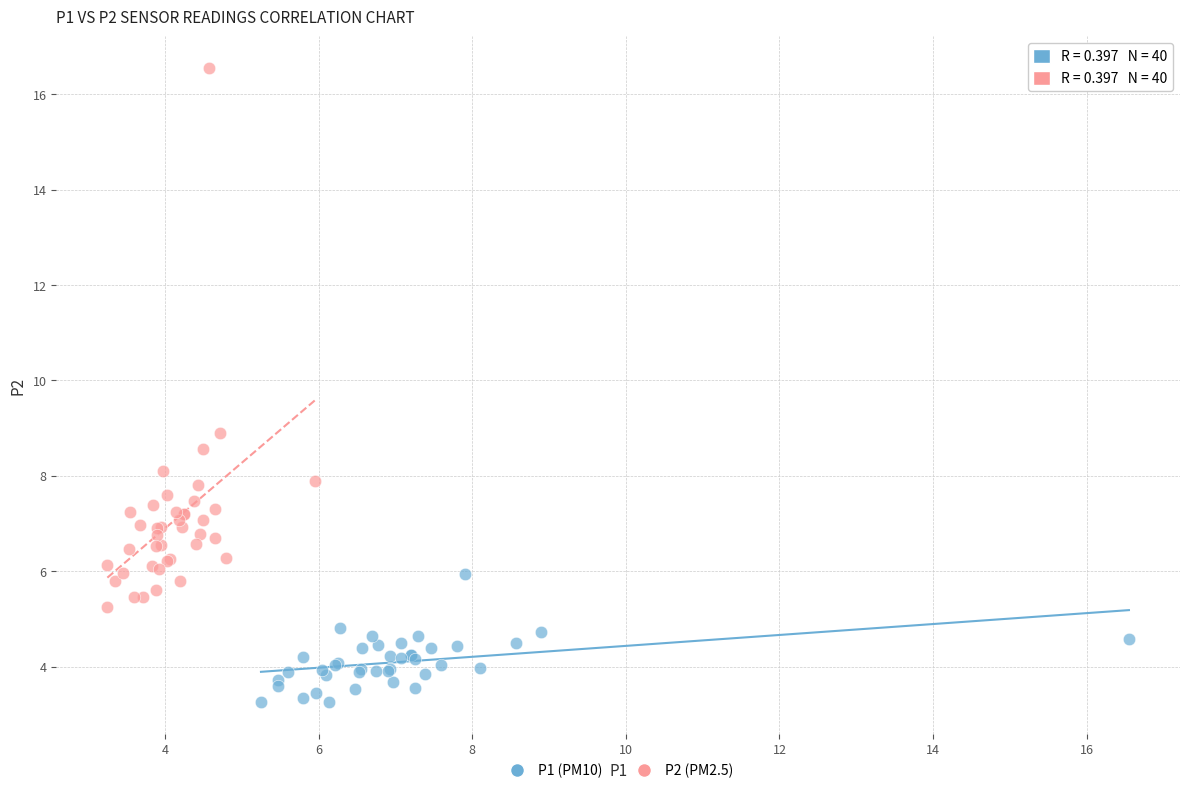

Which series has the largest Y range (max minus min)?

P2 (PM2.5)